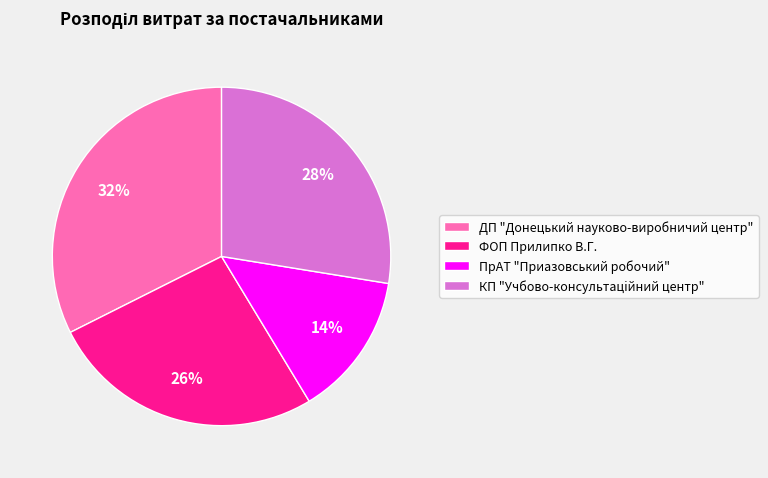

What is the smallest slice in the pie chart?

ПрАТ "Приазовський робочий"